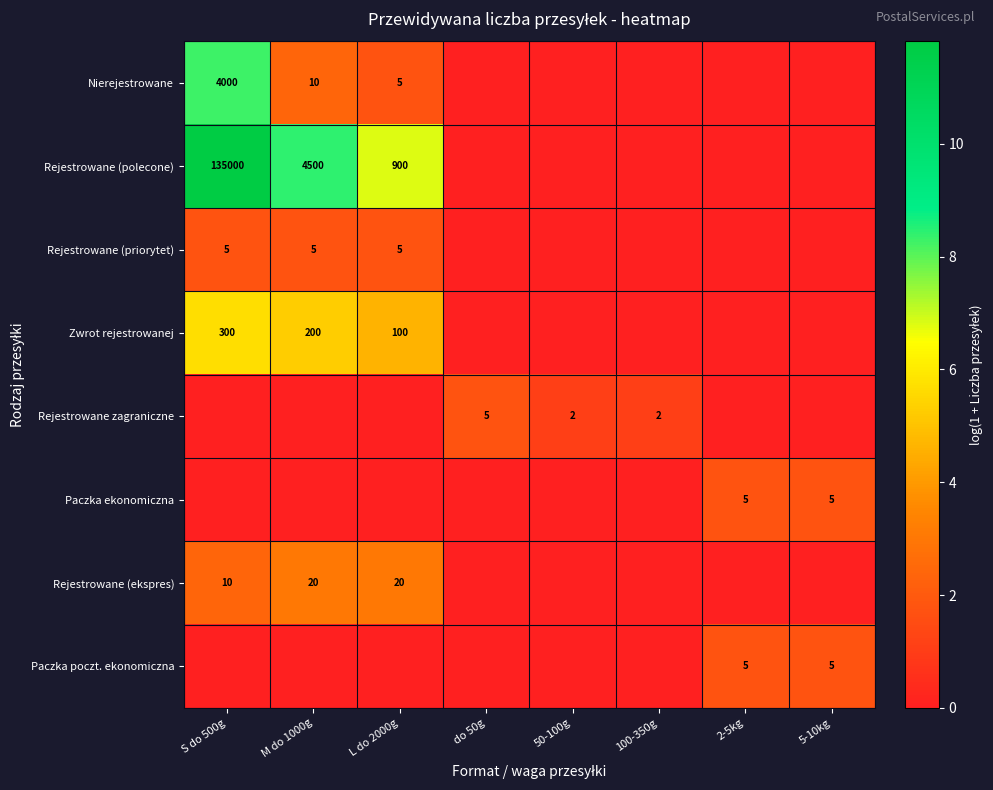

Which label corresponds to the largest value in the chart?

S do 500g